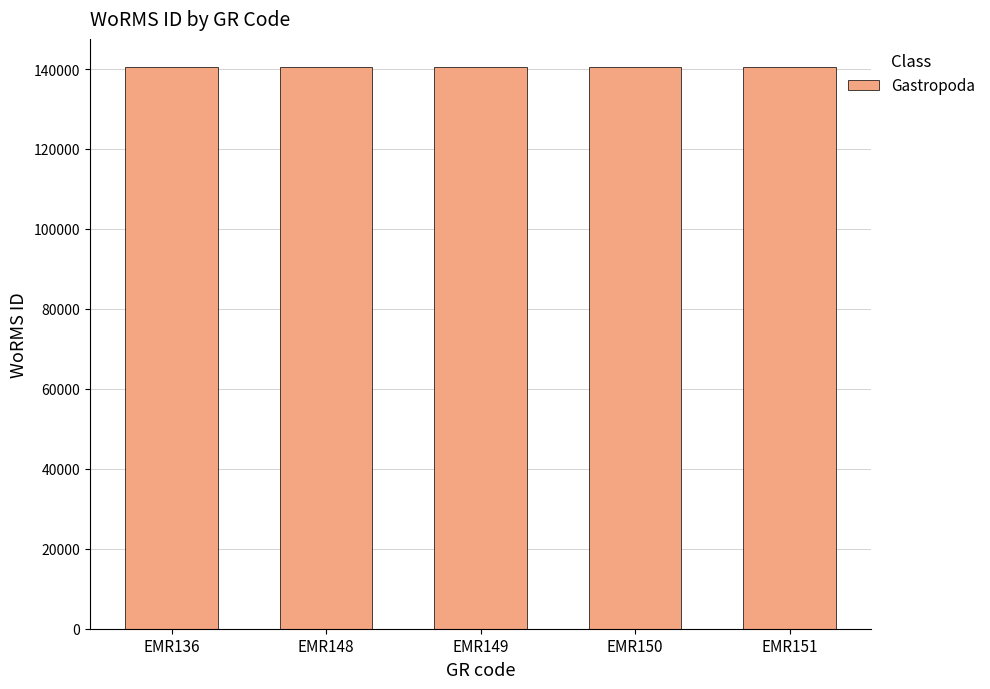

Is it true that the value at EMR136 is 227564?

False